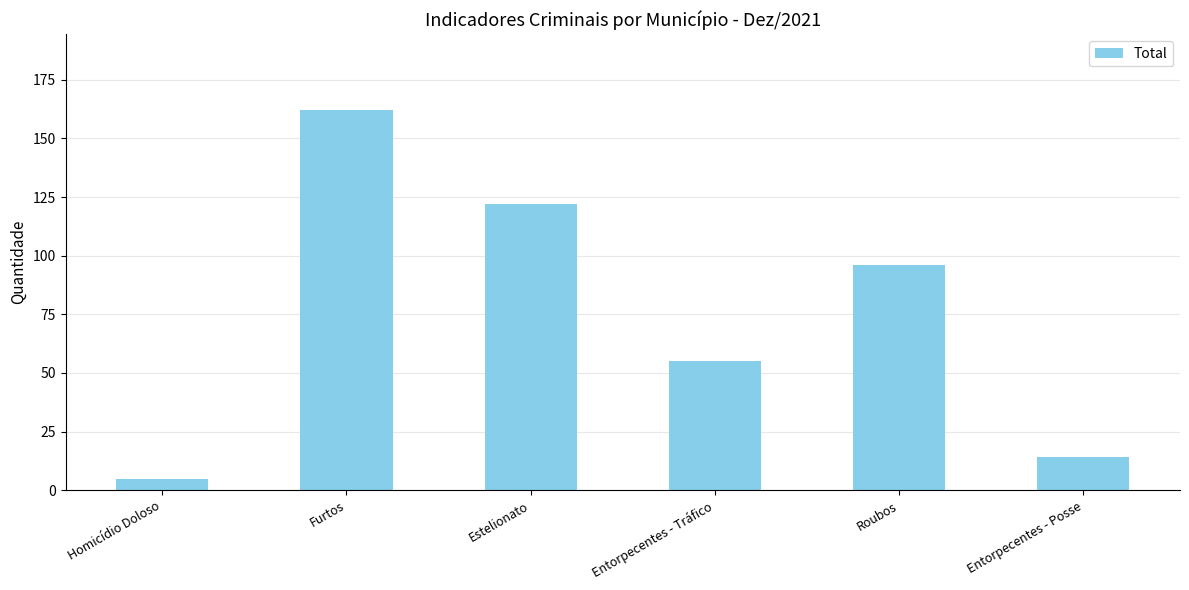

Reading left to right, list all the values displayed in this chart.

Homicídio Doloso=5	Furtos=162	Estelionato=122	Entorpecentes - Tráfico=55	Roubos=96	Entorpecentes - Posse=14